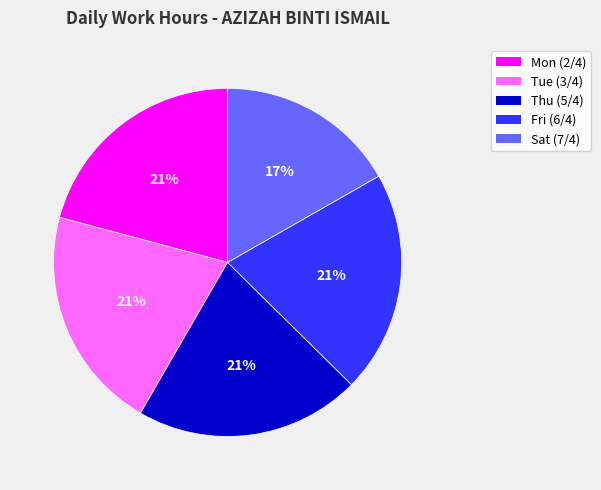

Which slice is the smallest?

Sat (7/4)